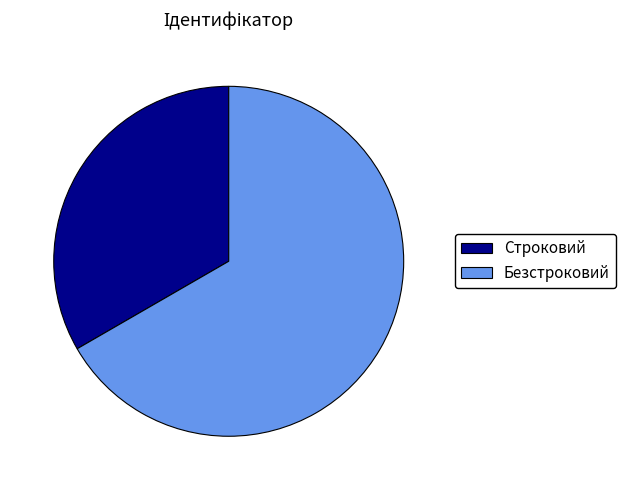

Which has a higher value, Строковий or Безстроковий?

Безстроковий